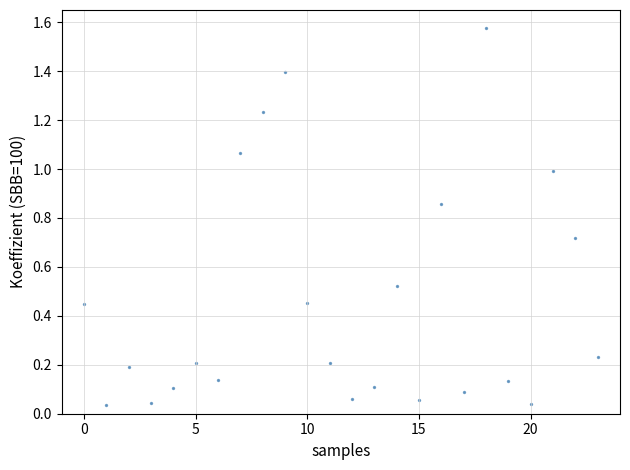

What is the range of Y values (max minus min)?

1.5